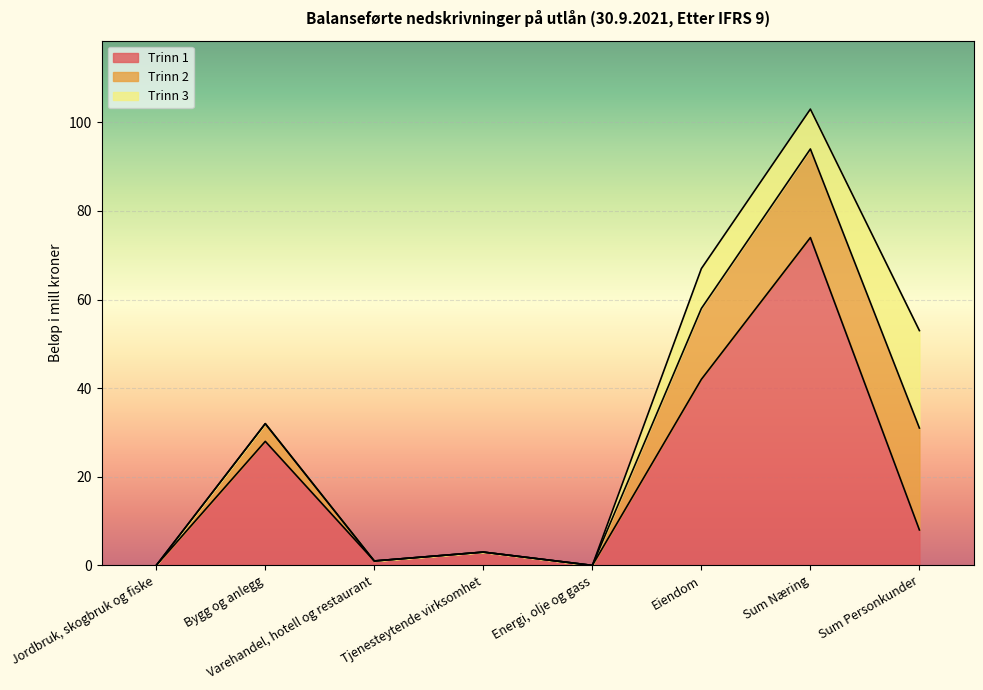

Reading right to left, extract all data points from this chart.

Trinn 1: 8	74	42	0	3	1	28	0
Trinn 2: 23	20	16	0	0	0	4	0
Trinn 3: 22	9	9	0	0	0	0	0